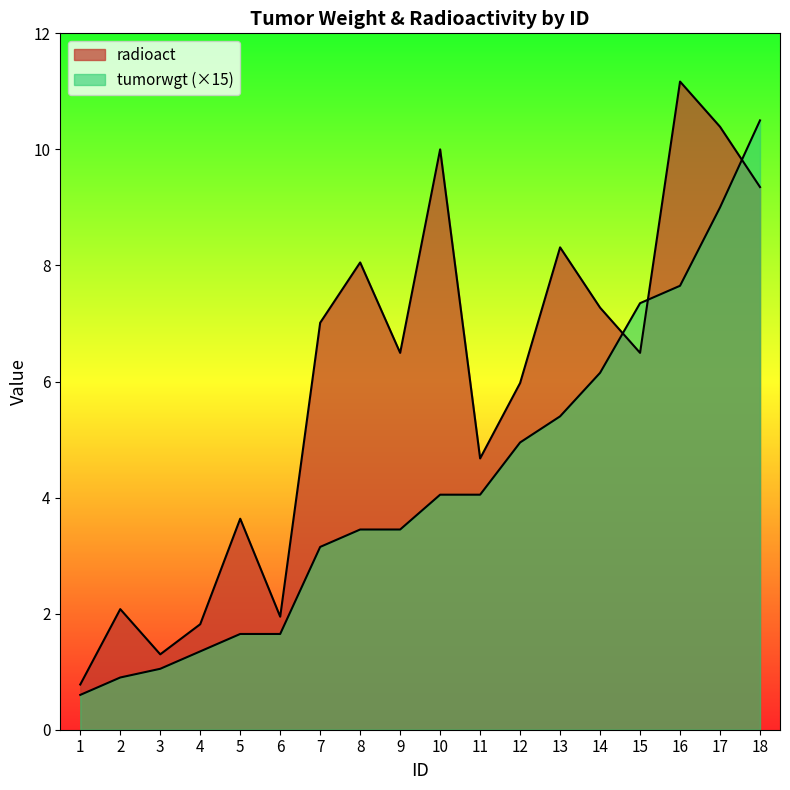

Rank the series by their average value, from highest to lowest.

radioact, tumorwgt